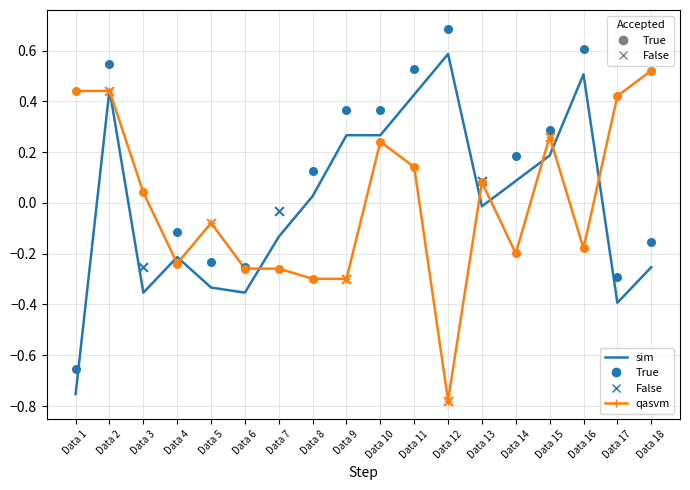

At which category is the sum across all series the highest?

Data 2